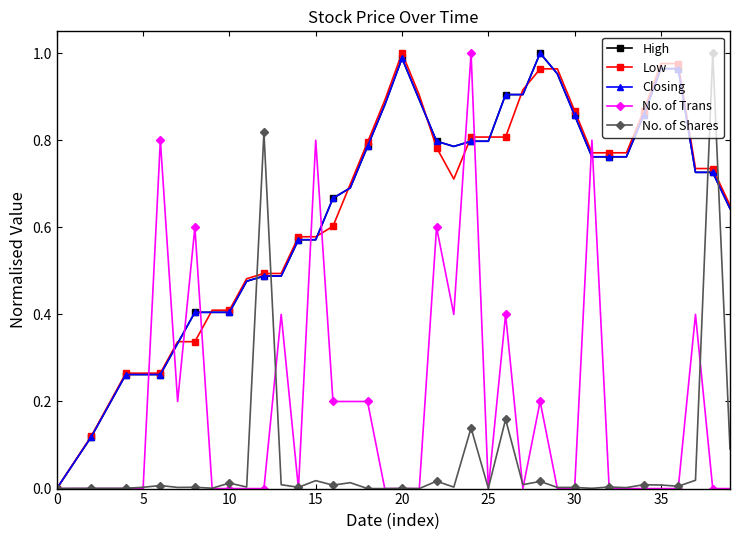

Where is the first local minimum for Closing?

23